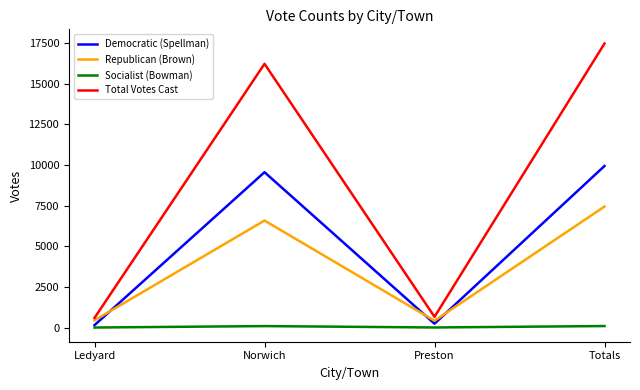

What is the maximum value for Total Votes Cast?

17467